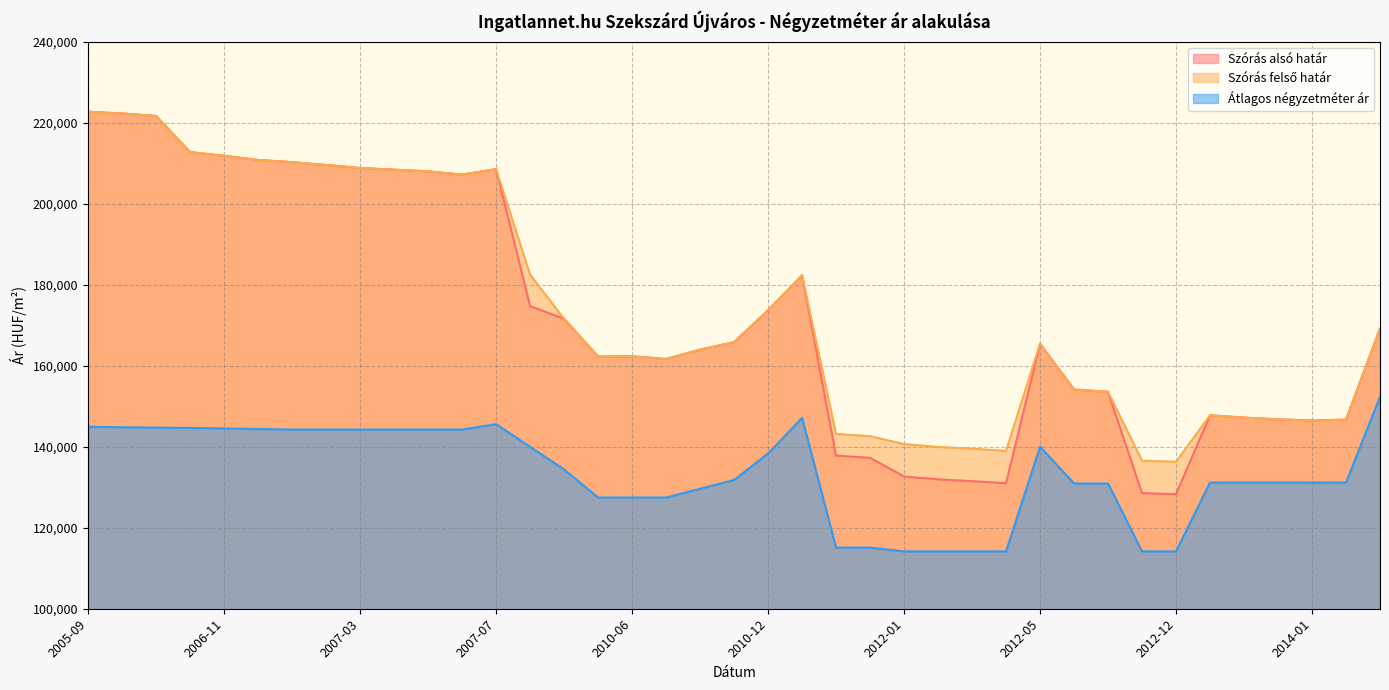

Which has a higher value, 2012-02 or 2007-06?

2007-06